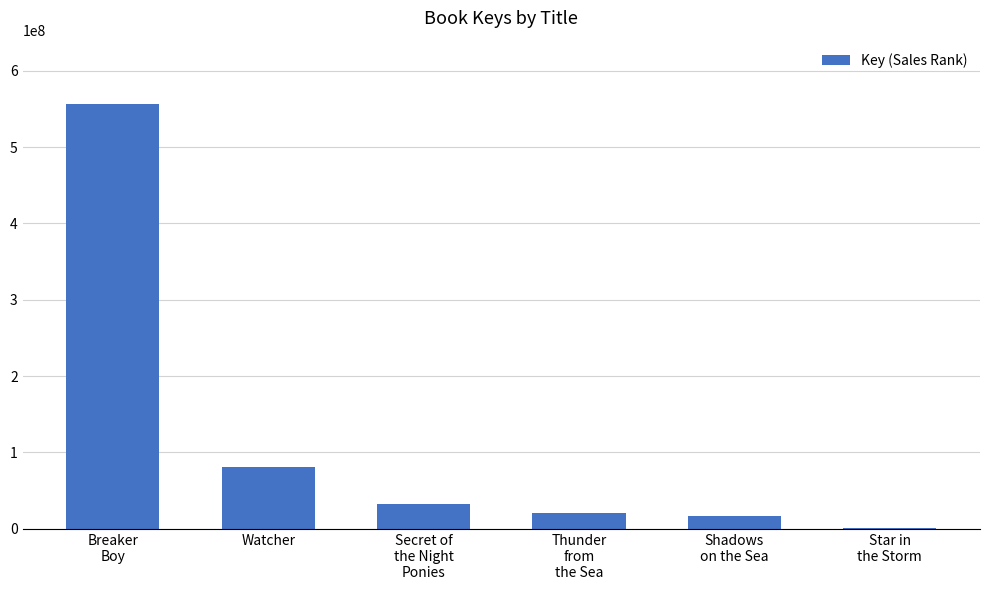

Where does the data first go above 32158574?

Breaker
Boy